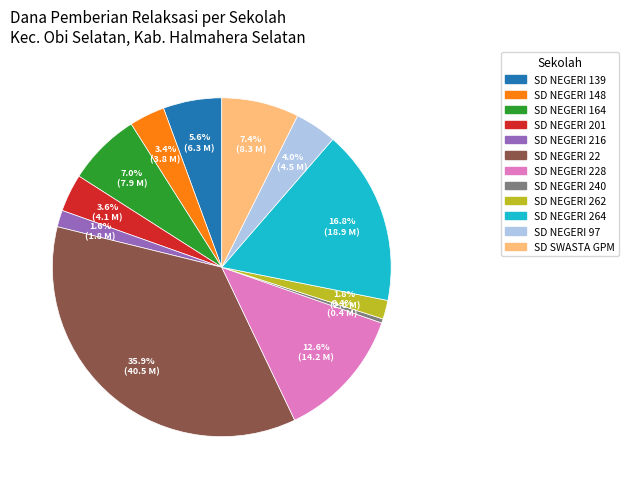

Does any single category account for the majority?

No